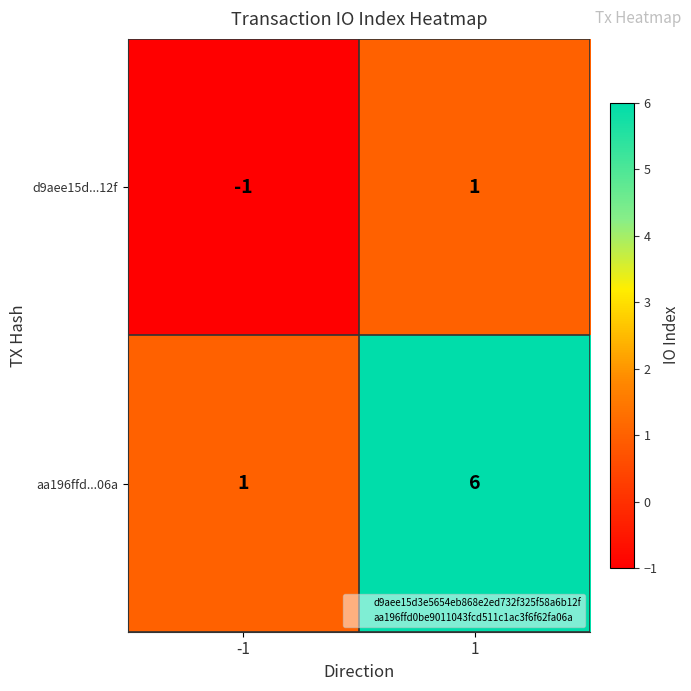

Reading left to right, transcribe all the data shown in this chart.

d9aee15d...12f: -1=-1	1=1
aa196ffd...06a: -1=1	1=6